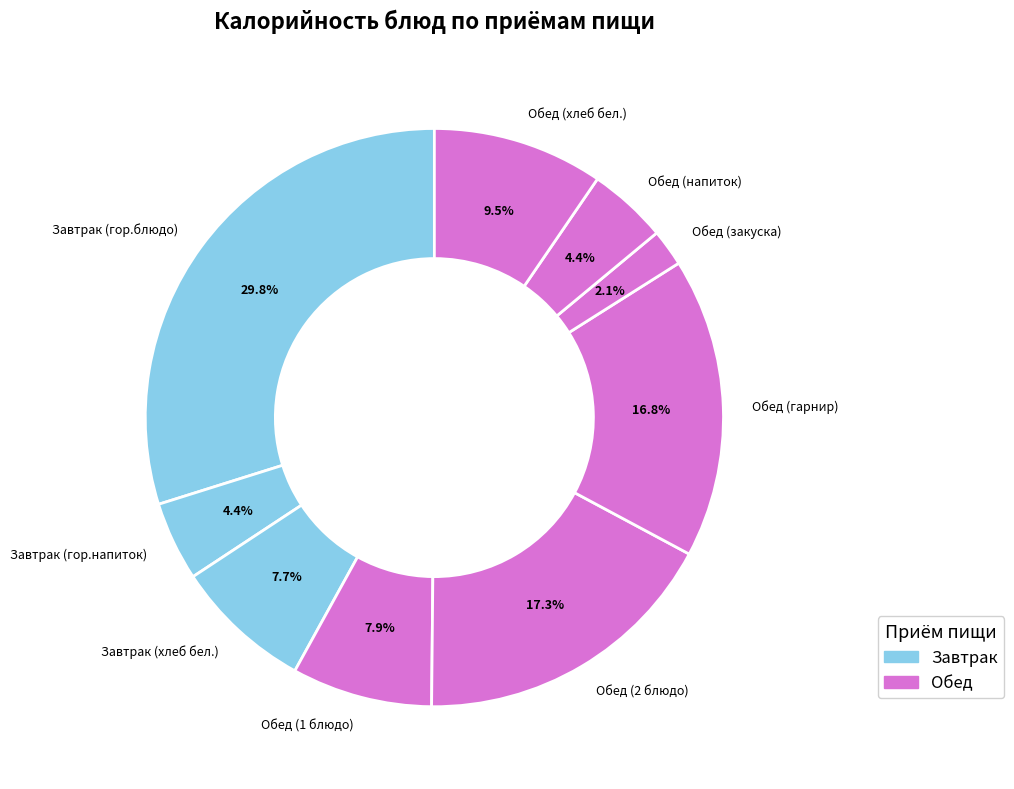

The Завтрак (гор.блюдо) slice represents 30% of the pie. True or false?

True